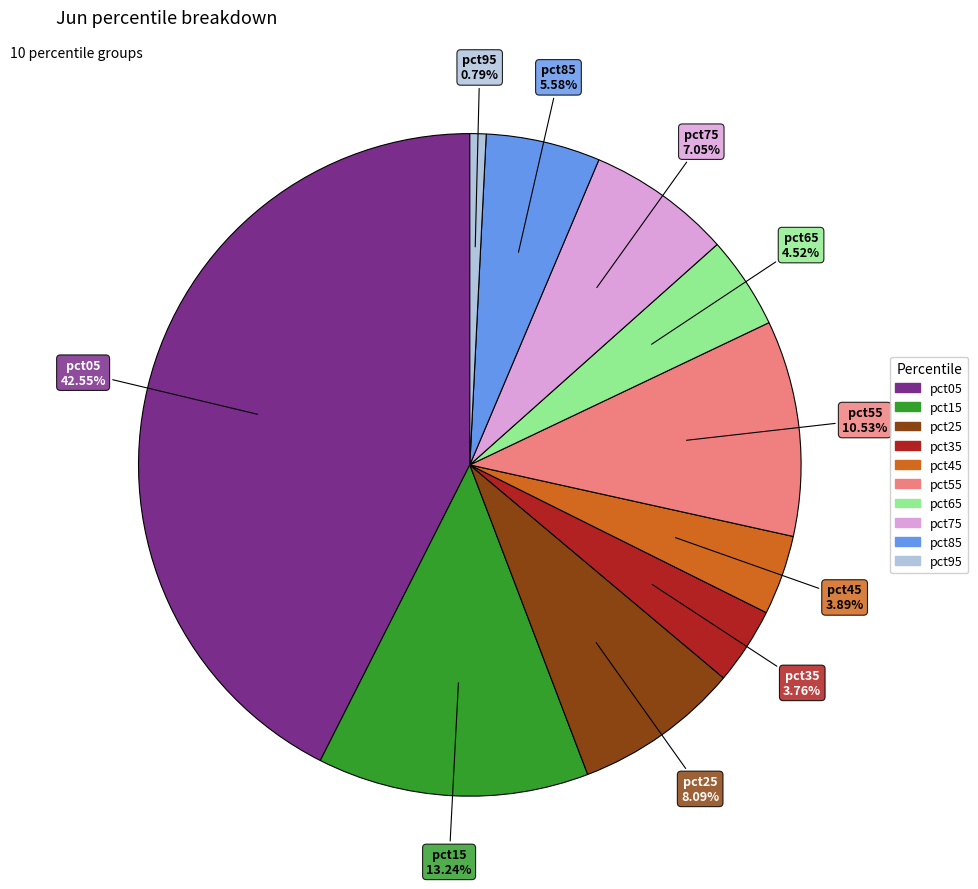

True or false: pct05 accounts for 43% of the total.

True